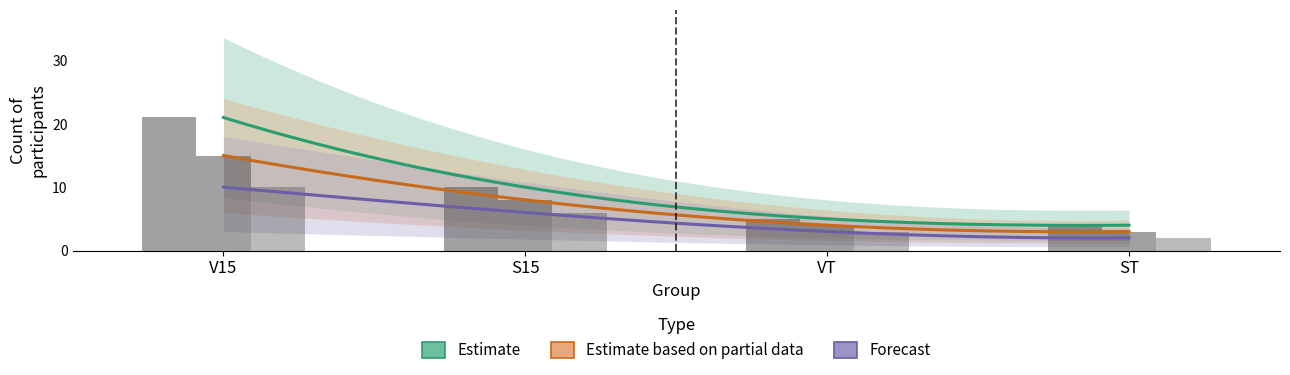

At which label is Forecast closest to 6?

S15